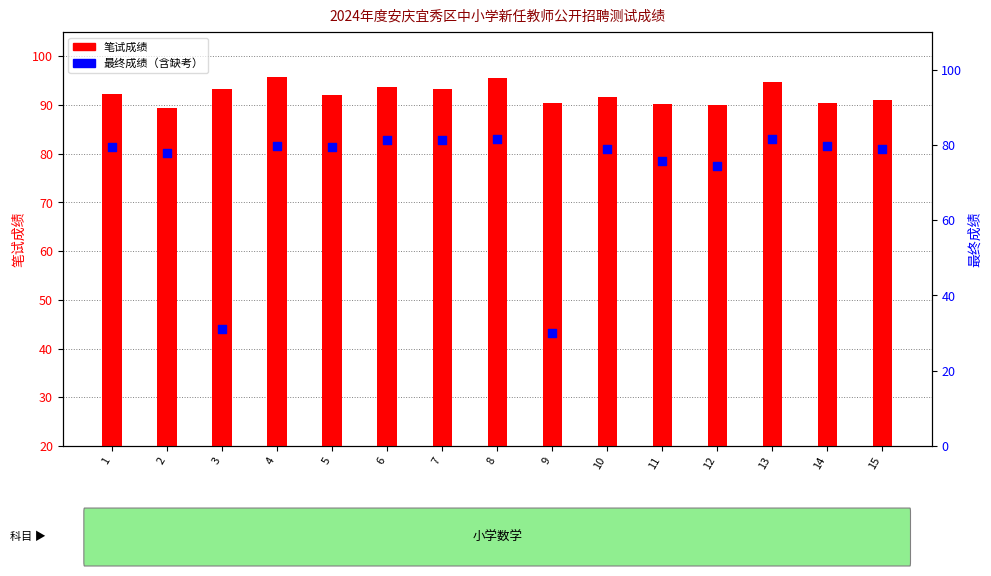

At how many categories does at least one series exceed 51?

15